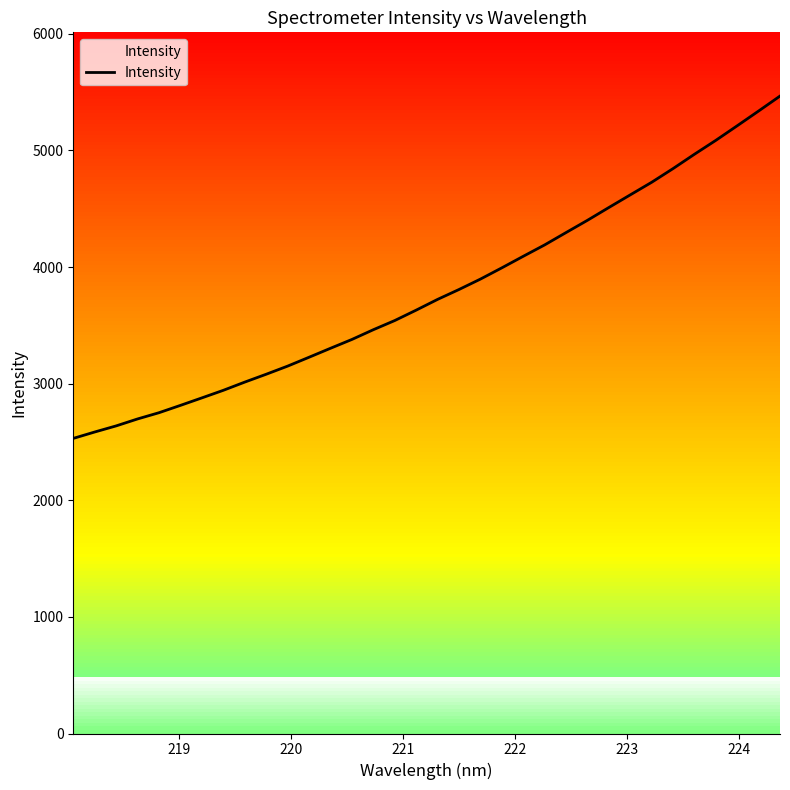

What is the highest value of the Intensity series?

5465.8